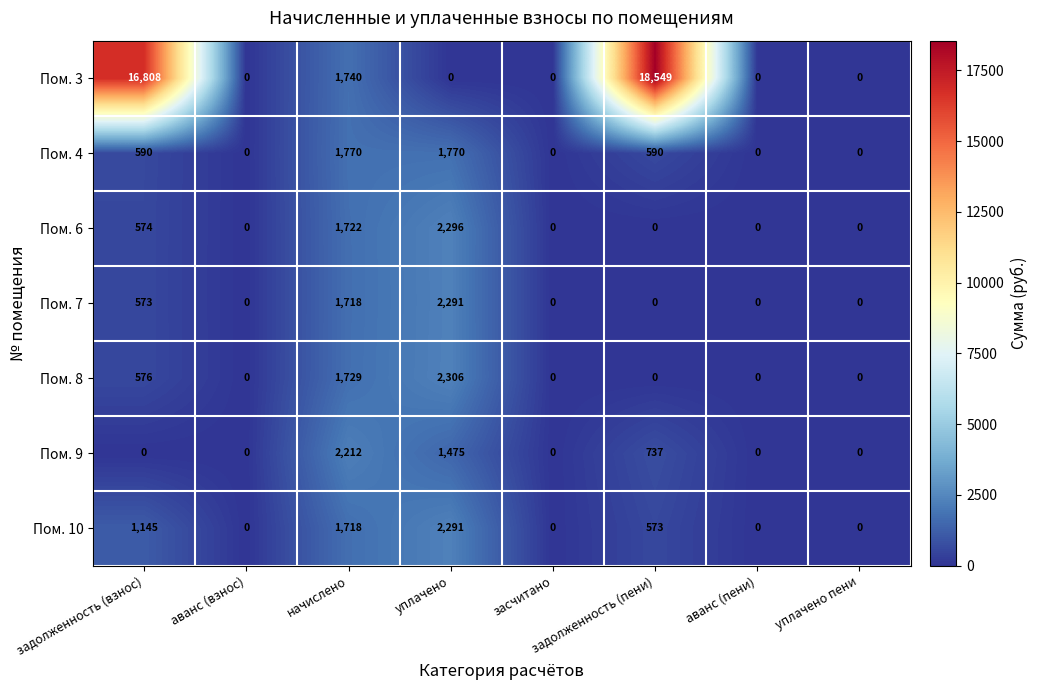

What is the highest value of the Пом. 3 series?

18549